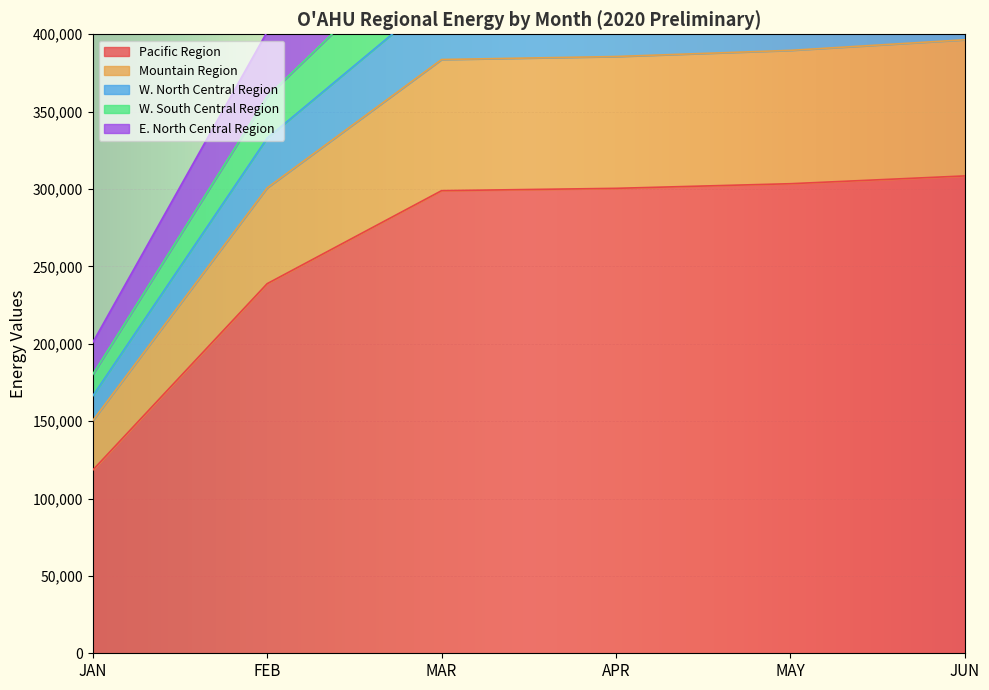

What is the spread (max minus min) of values at JAN?

82434.6